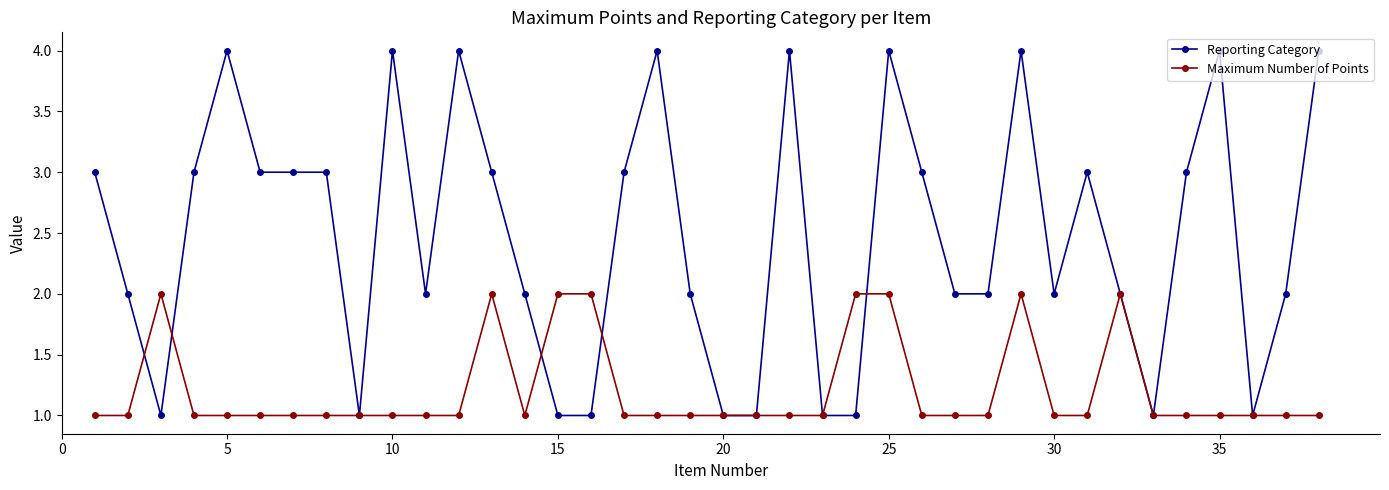

How many Maximum Number of Points values are between 1 and 2?

38